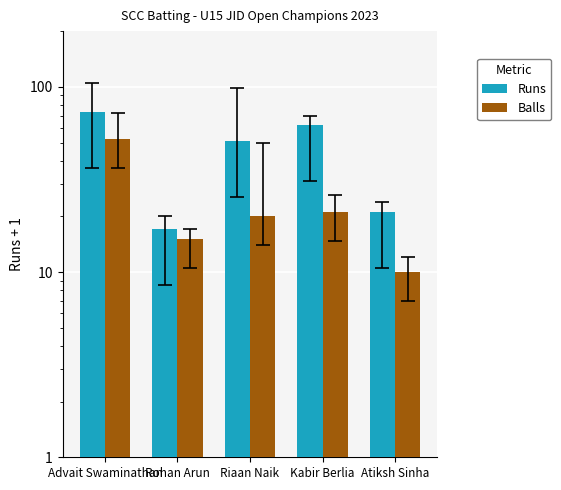

At how many categories does at least one series exceed 64?

1